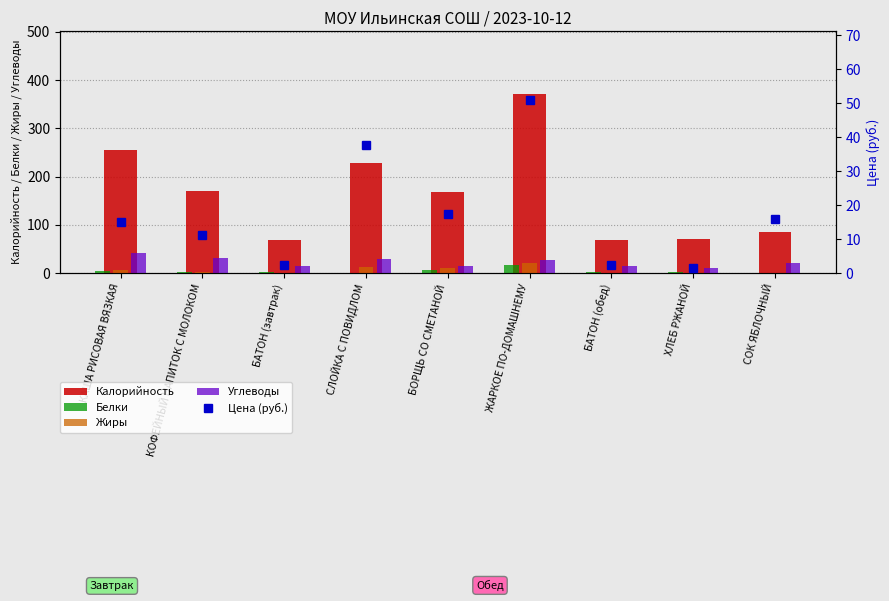

List the series in order of their peak value, lowest first.

Белки, Жиры, Углеводы, Цена (руб.), Калорийность